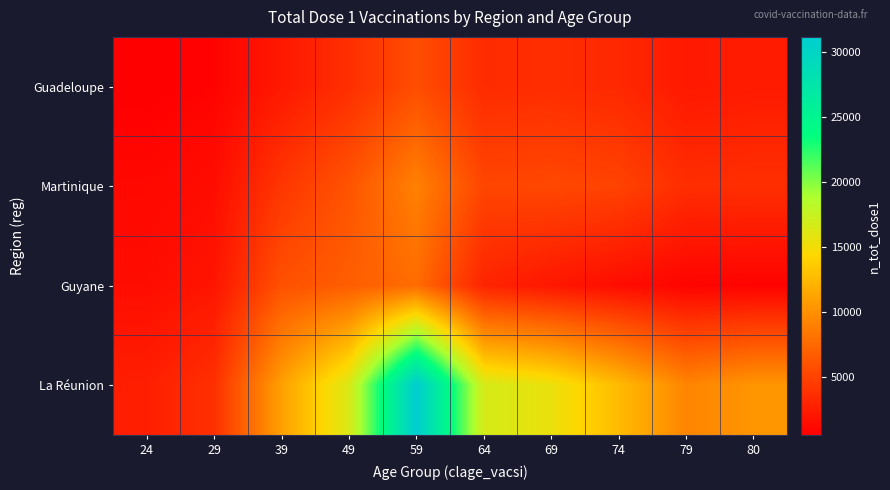

Which series has the largest total across all categories?

La Réunion